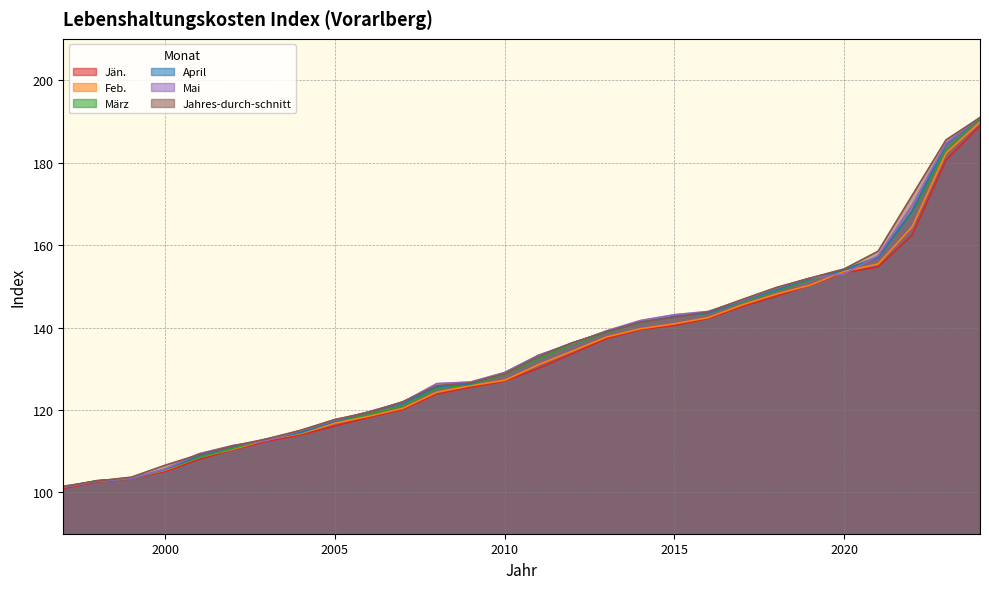

What is the maximum value for Jän.?

188.9